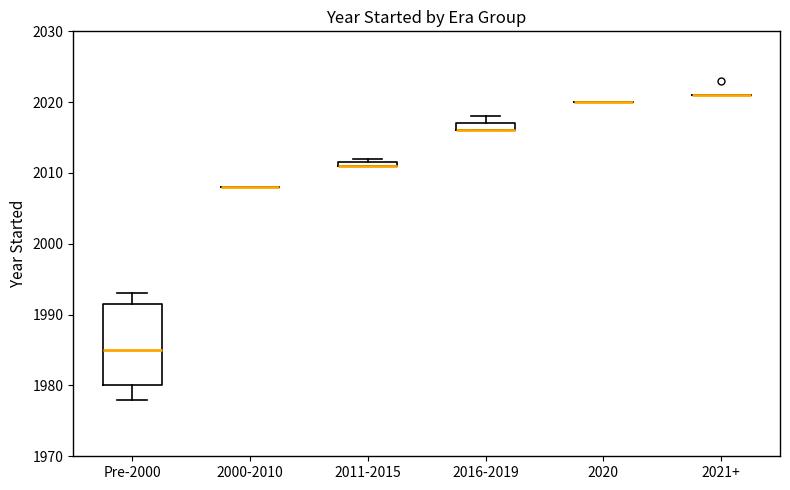

Comparing the boxes themselves (not the whiskers), which one is the tallest?

Pre-2000